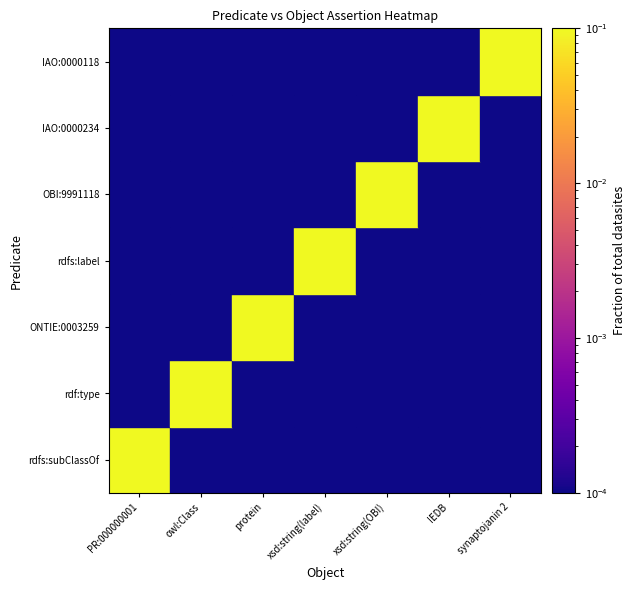

What is the spread (max minus min) of values at xsd:string(OBI)?

1.0